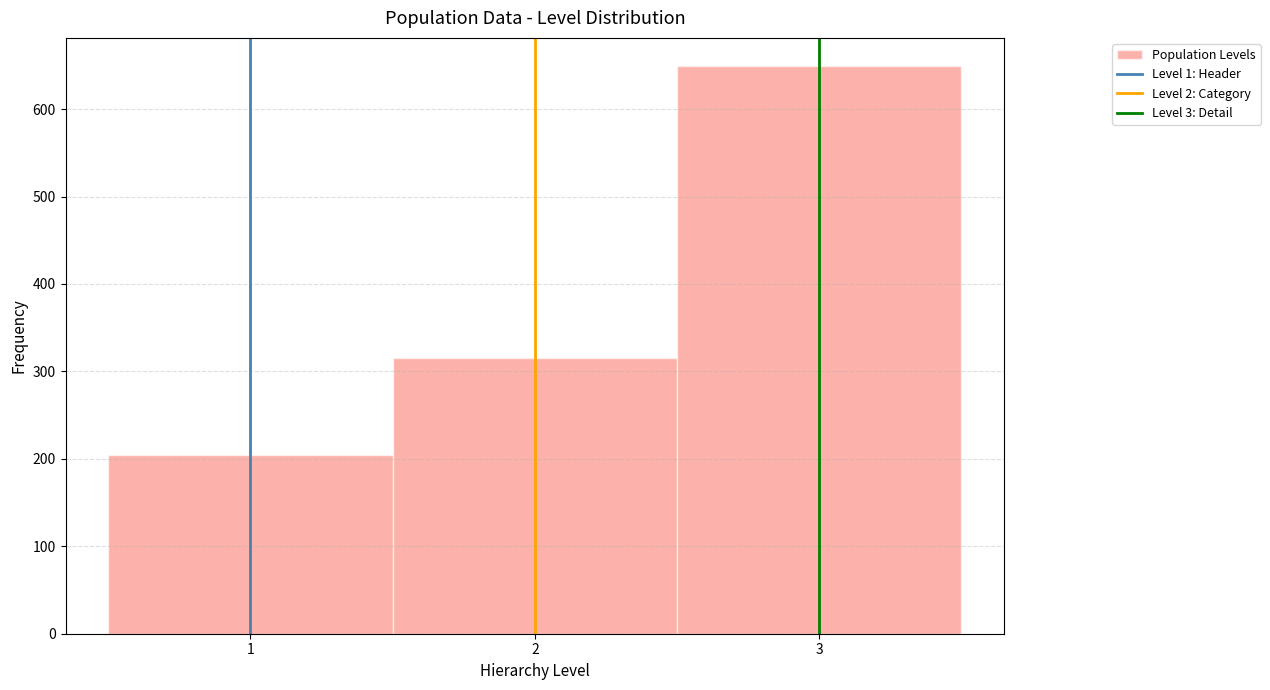

Reading left to right, list every bar in this chart as the range it spans on the x-axis followed by its height. The values are not printed on the chart, so give them approximately, as read against the axis.

0.5 to 1.5: 200
1.5 to 2.5: 320
2.5 to 3.5: 650